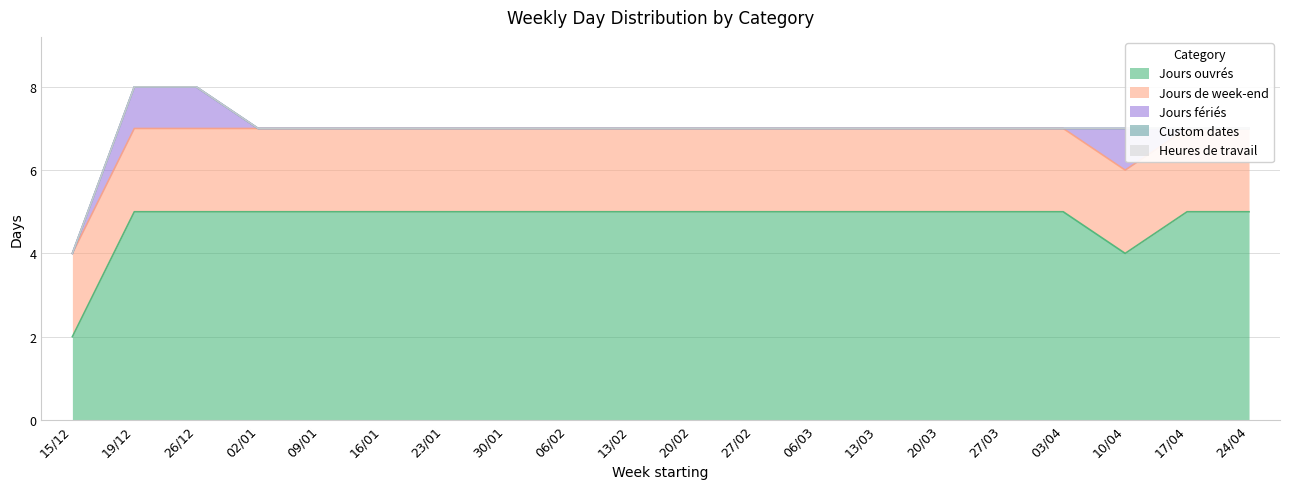

Count the number of data series in this chart.

5